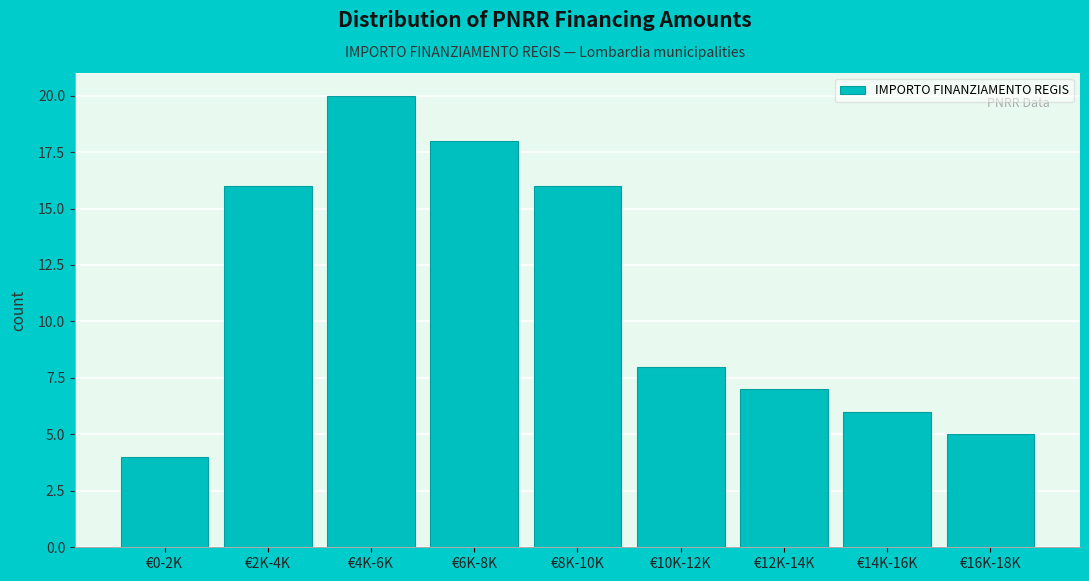

Reading left to right, what are all the values shown in this chart?

€0-2K=4	€2K-4K=16	€4K-6K=20	€6K-8K=18	€8K-10K=16	€10K-12K=8	€12K-14K=7	€14K-16K=6	€16K-18K=5